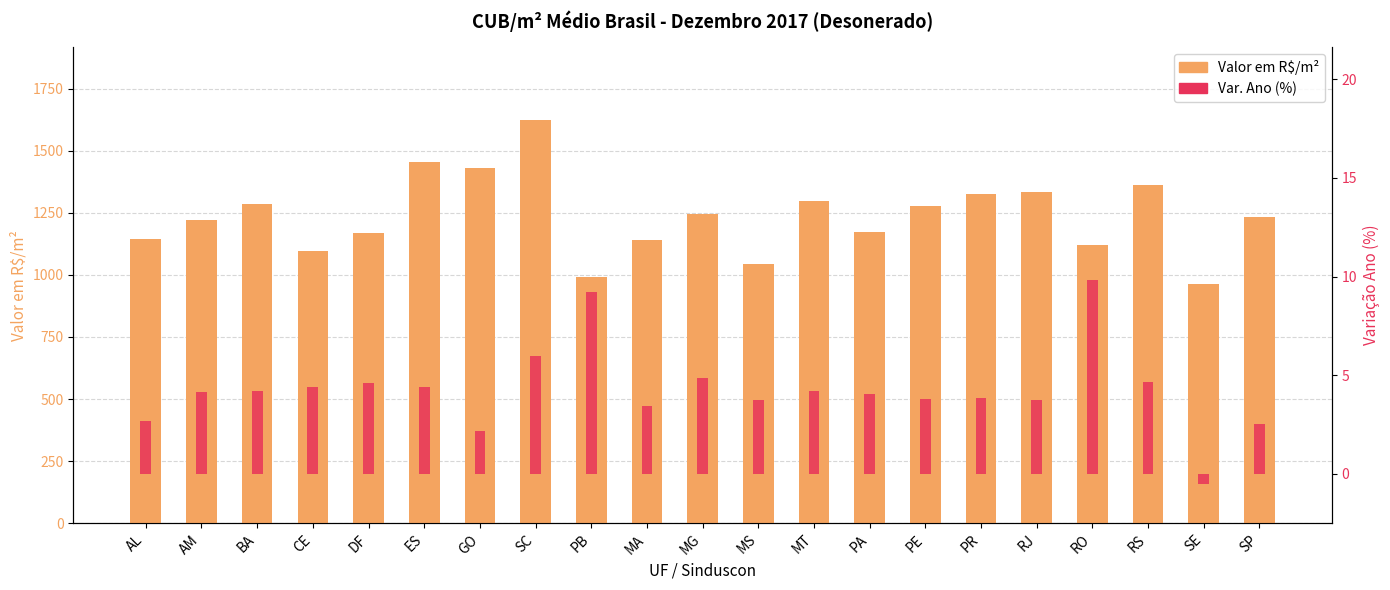

How many values in the Valor em R$/m² series exceed 1231?

11